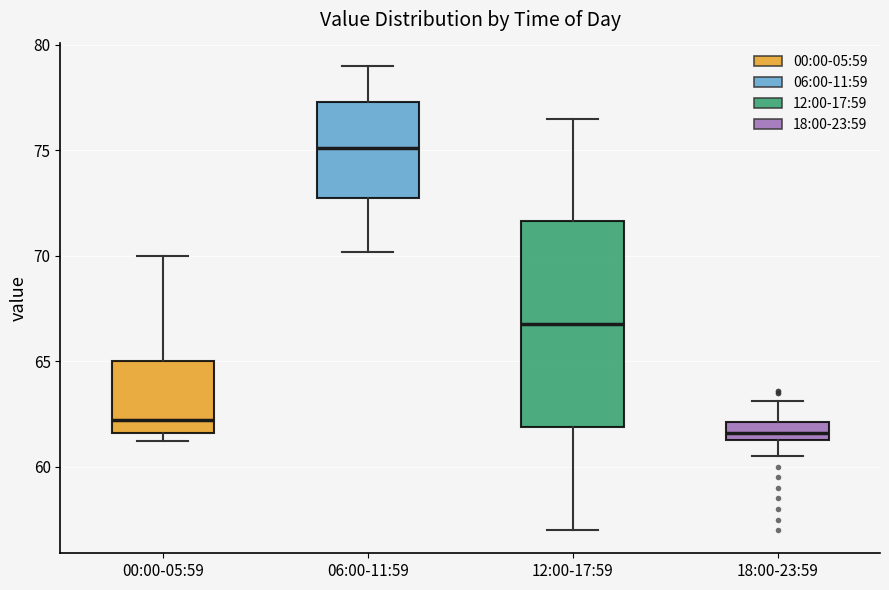

Comparing the boxes themselves (not the whiskers), which one is the tallest?

12:00-17:59